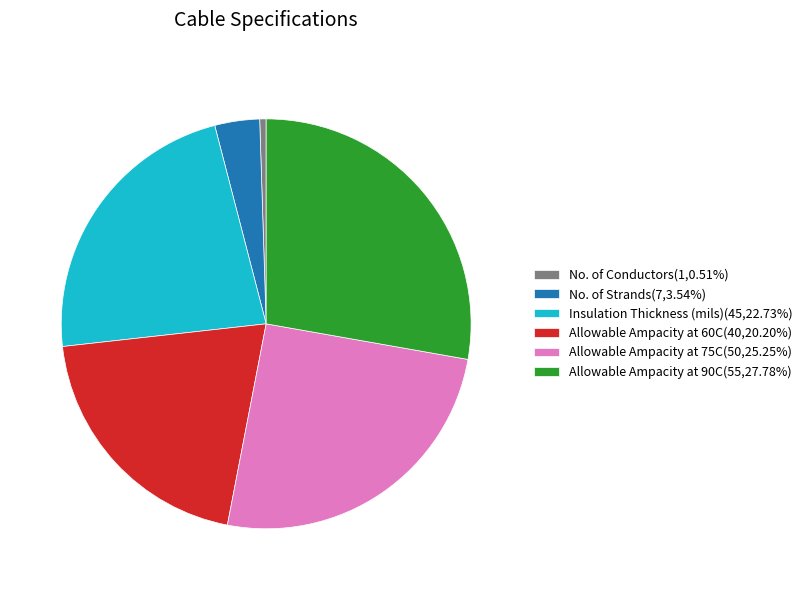

Is Insulation Thickness (mils) the majority of the pie?

No